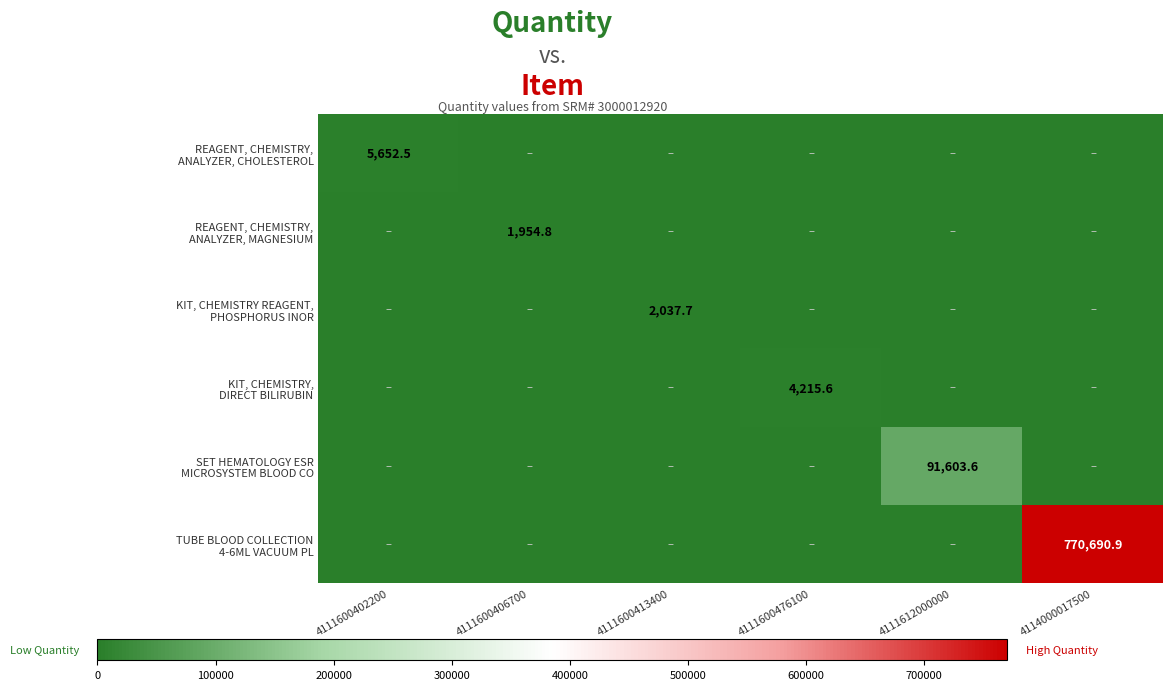

Count the number of categories in the chart.

6